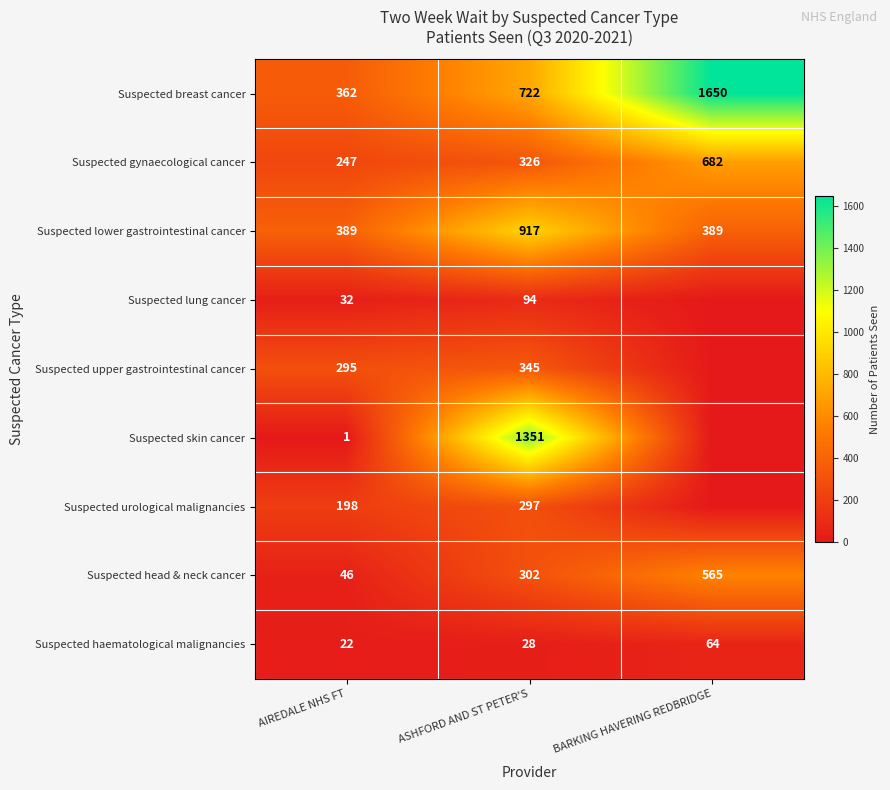

How many distinct data groups are displayed?

9